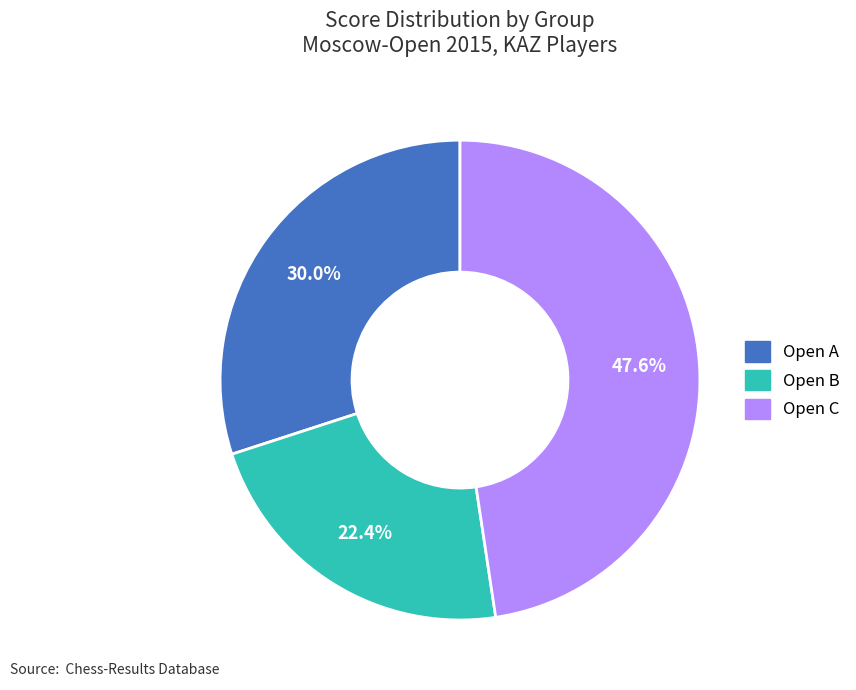

Does any single category account for the majority?

No